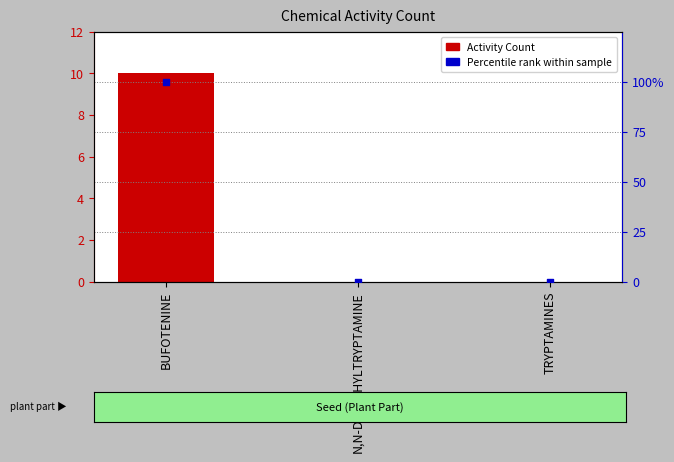

Is the value of Activity Count at TRYPTAMINES greater than the value of Percentile rank within sample at N,N-DIMETHYLTRYPTAMINE?

No